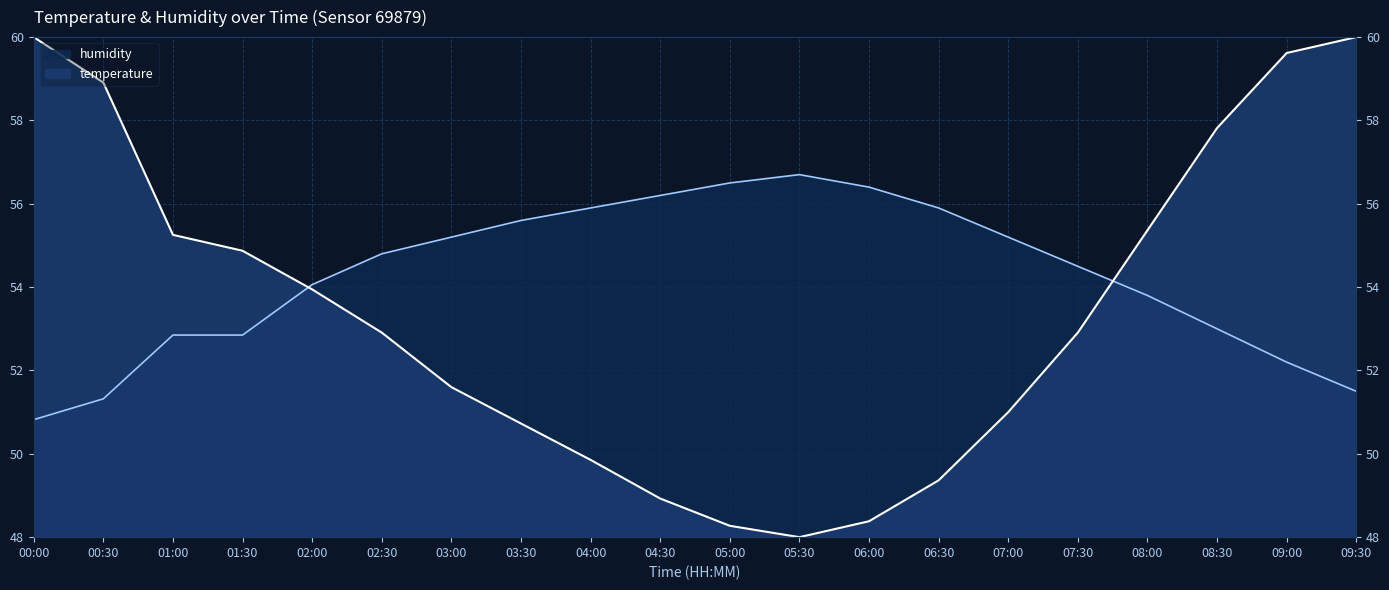

Reading left to right, transcribe all the data shown in this chart.

temperature: 00:00=60.0	00:30=58.9	01:00=55.3	01:30=54.9	02:00=53.9	02:30=52.9	03:00=51.6	03:30=50.7	04:00=49.9	04:30=48.9	05:00=48.3	05:30=48.0	06:00=48.4	06:30=49.4	07:00=51.0	07:30=52.9	08:00=55.4	08:30=57.8	09:00=59.6	09:30=60.0
humidity: 00:00=50.8	00:30=51.3	01:00=52.9	01:30=52.9	02:00=54.1	02:30=54.8	03:00=55.2	03:30=55.6	04:00=55.9	04:30=56.2	05:00=56.5	05:30=56.7	06:00=56.4	06:30=55.9	07:00=55.2	07:30=54.5	08:00=53.8	08:30=53.0	09:00=52.2	09:30=51.5